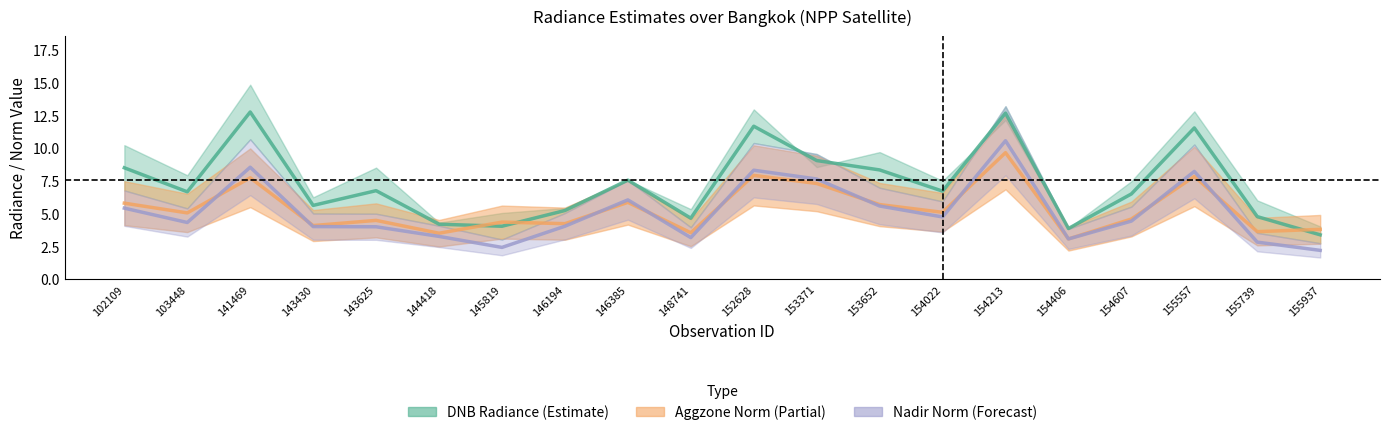

Does the chart have visible grid lines?

No